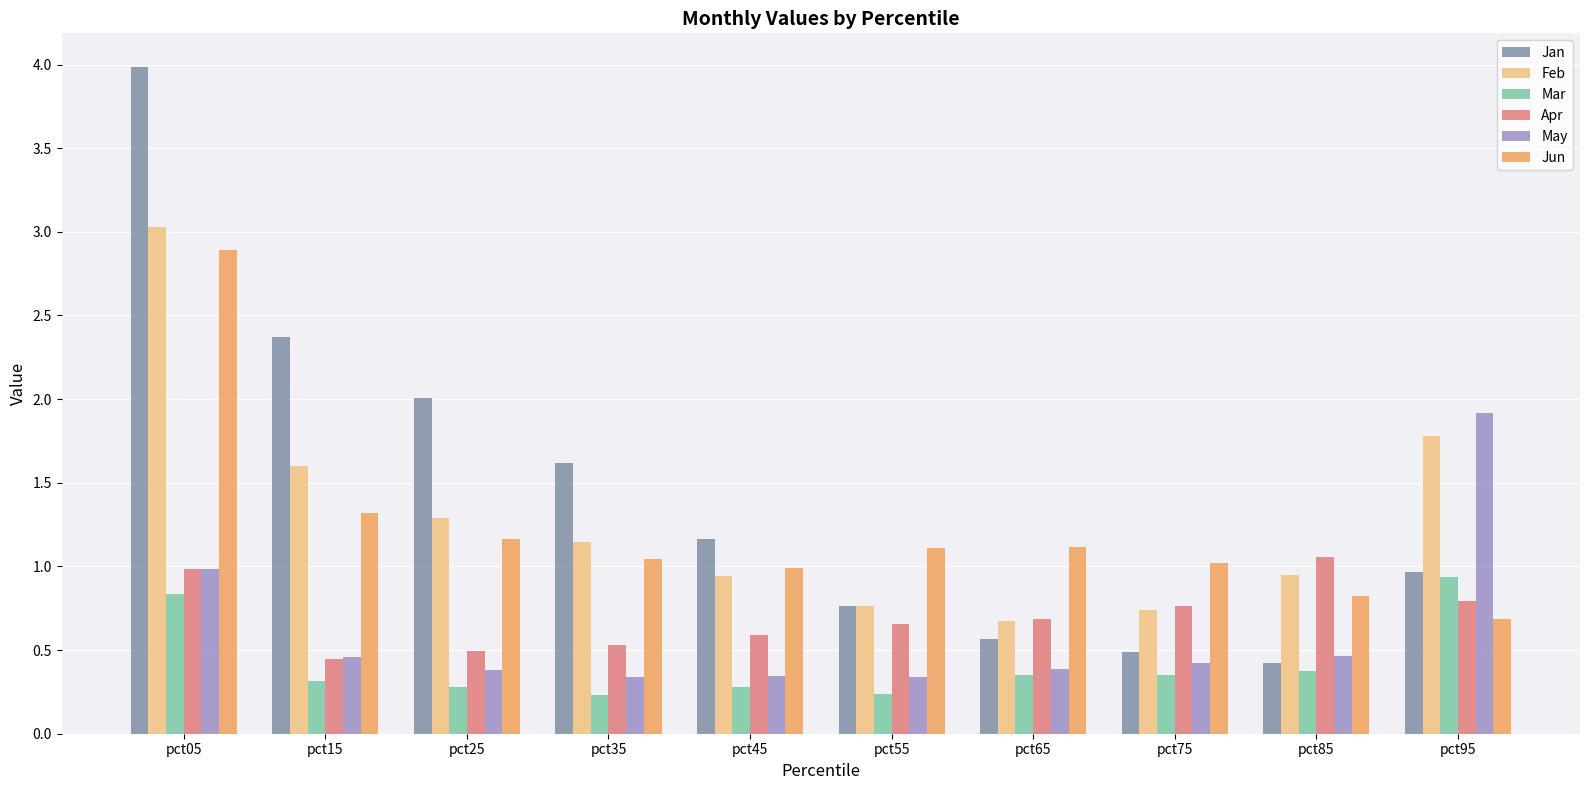

At which label does Jan reach its minimum?

pct85